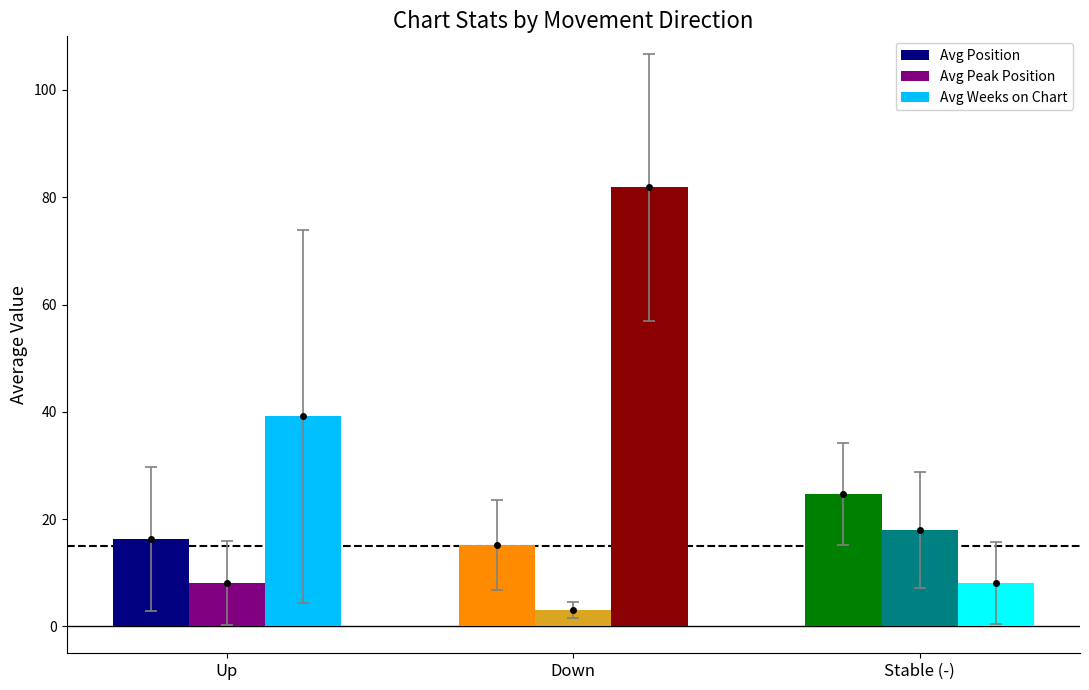

What is the average value of the Avg Weeks on Chart series?

43.1